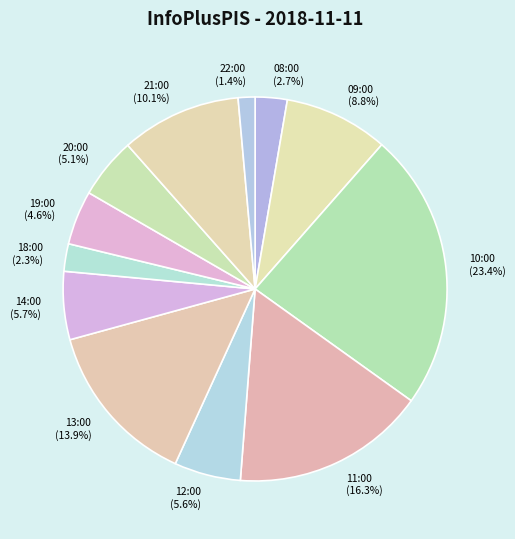

What percentage is the 11:00 slice, to the nearest percent?

16%